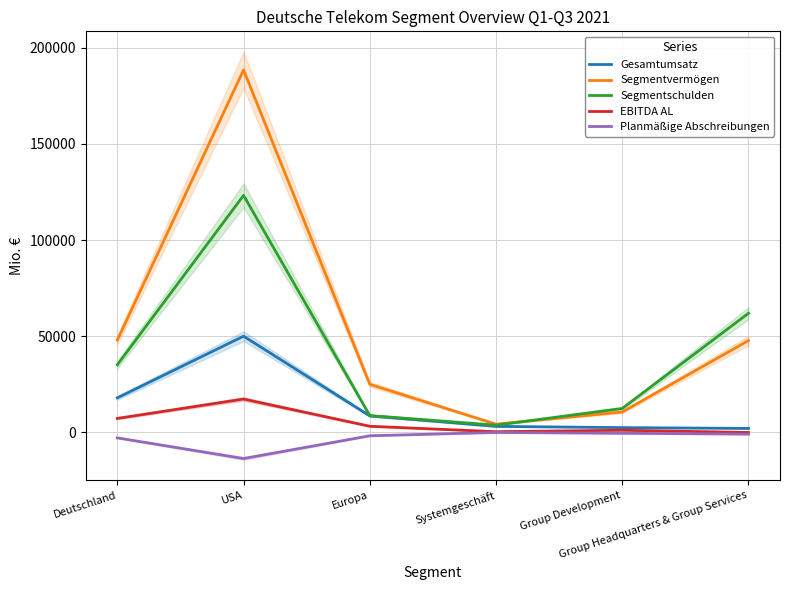

True or false: Segmentvermögen has a value of 4135 at Systemgeschäft.

True